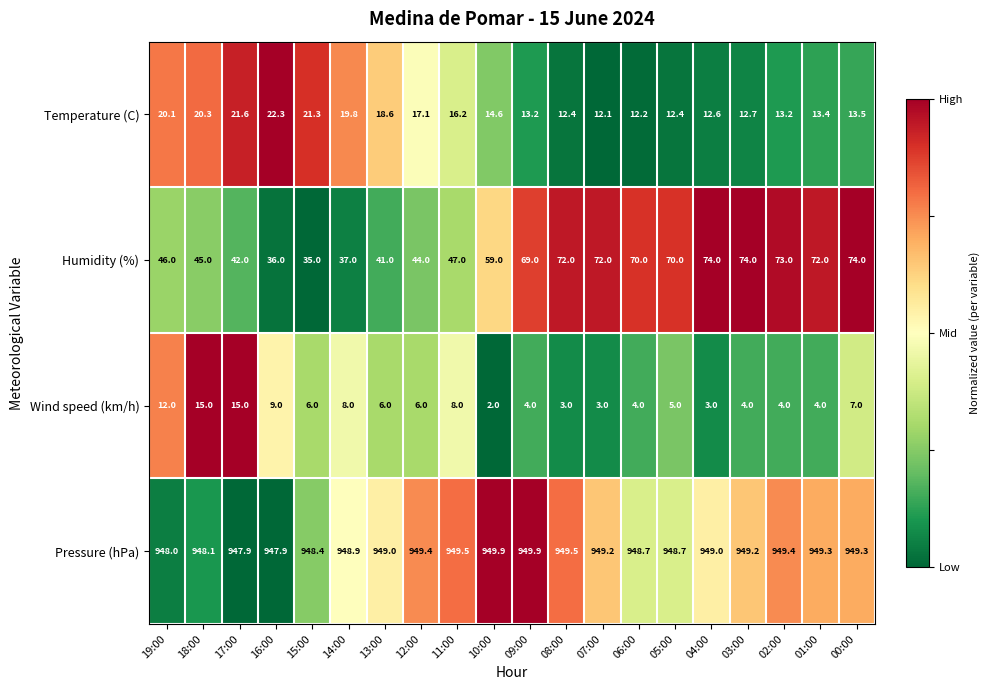

What is the difference between the maximum and second lowest values in the Wind speed (km/h) series?

12.0